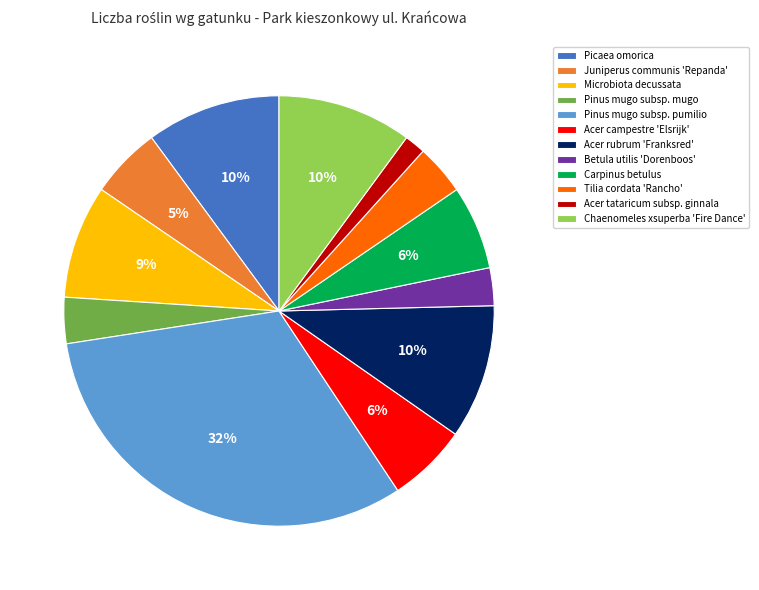

Is Pinus mugo subsp. mugo the majority of the pie?

No